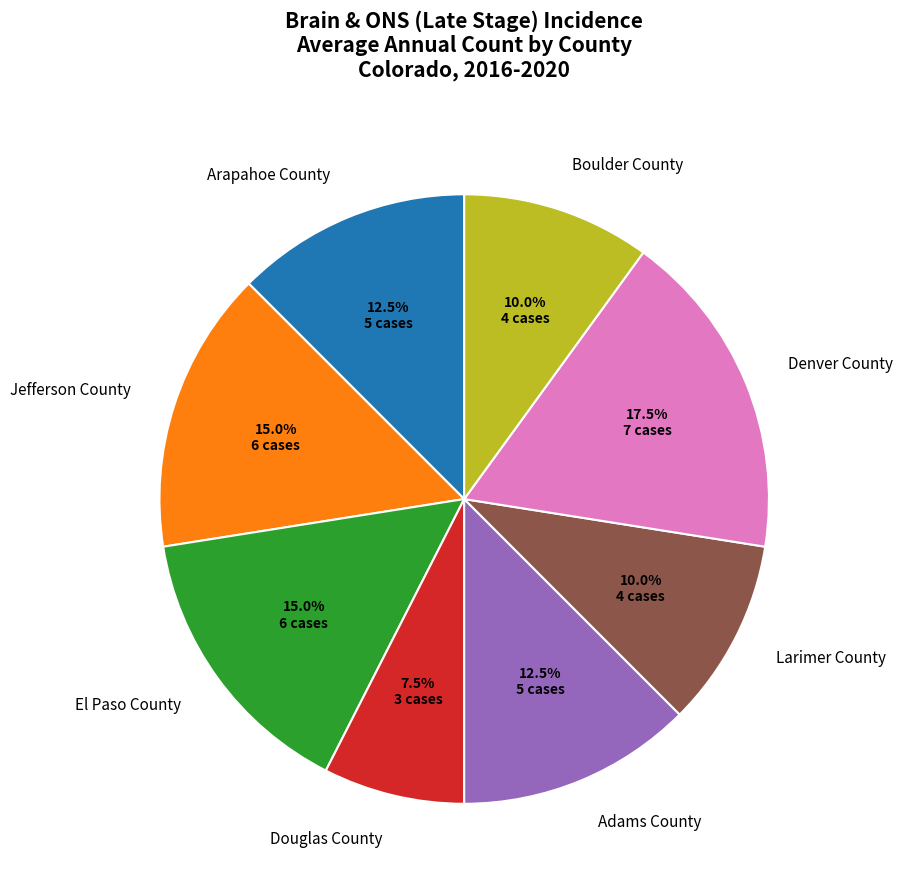

What is the total percentage of Jefferson County and Denver County?

32.5%